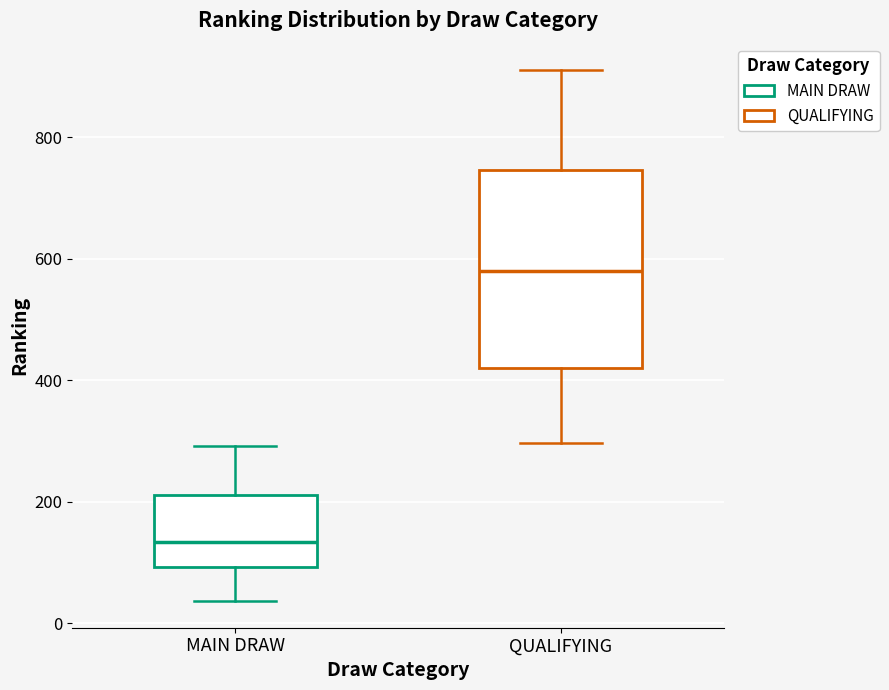

Where does the upper whisker of the box for QUALIFYING end on the y-axis? The values are not printed on the chart, so give them approximately, as read against the axis.

920